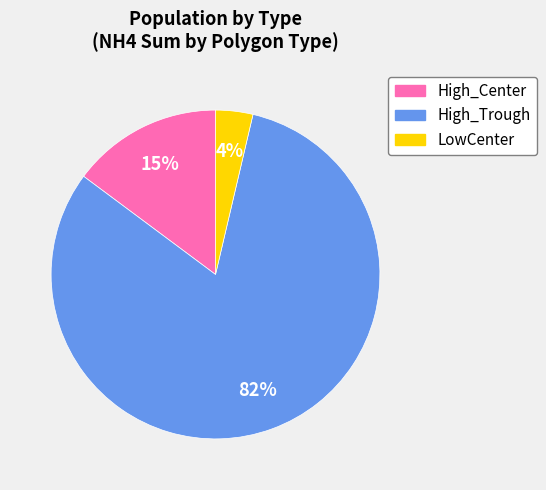

Is there a majority slice in this chart?

Yes